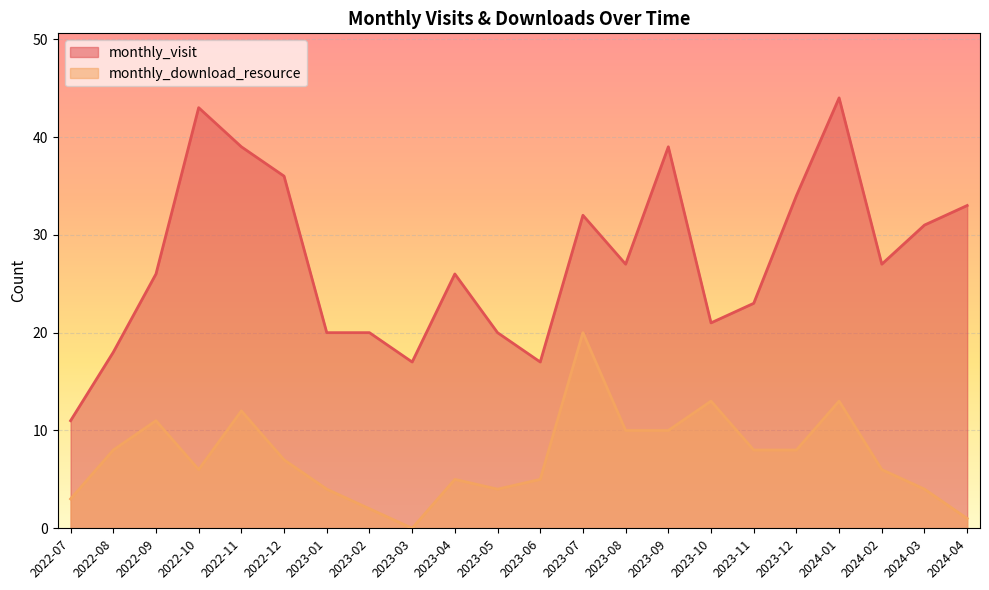

Reading left to right, transcribe all the data shown in this chart.

monthly_visit: 2022-07=11	2022-08=18	2022-09=26	2022-10=43	2022-11=39	2022-12=36	2023-01=20	2023-02=20	2023-03=17	2023-04=26	2023-05=20	2023-06=17	2023-07=32	2023-08=27	2023-09=39	2023-10=21	2023-11=23	2023-12=34	2024-01=44	2024-02=27	2024-03=31	2024-04=33
monthly_download_resource: 2022-07=3	2022-08=8	2022-09=11	2022-10=6	2022-11=12	2022-12=7	2023-01=4	2023-02=2	2023-03=0	2023-04=5	2023-05=4	2023-06=5	2023-07=20	2023-08=10	2023-09=10	2023-10=13	2023-11=8	2023-12=8	2024-01=13	2024-02=6	2024-03=4	2024-04=1